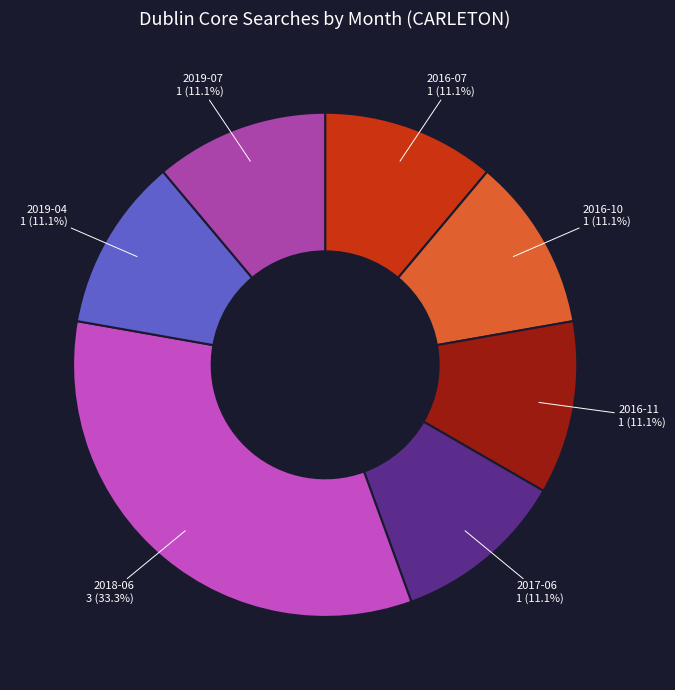

What is the total percentage of 2016-10 and 2018-06?

44.4%